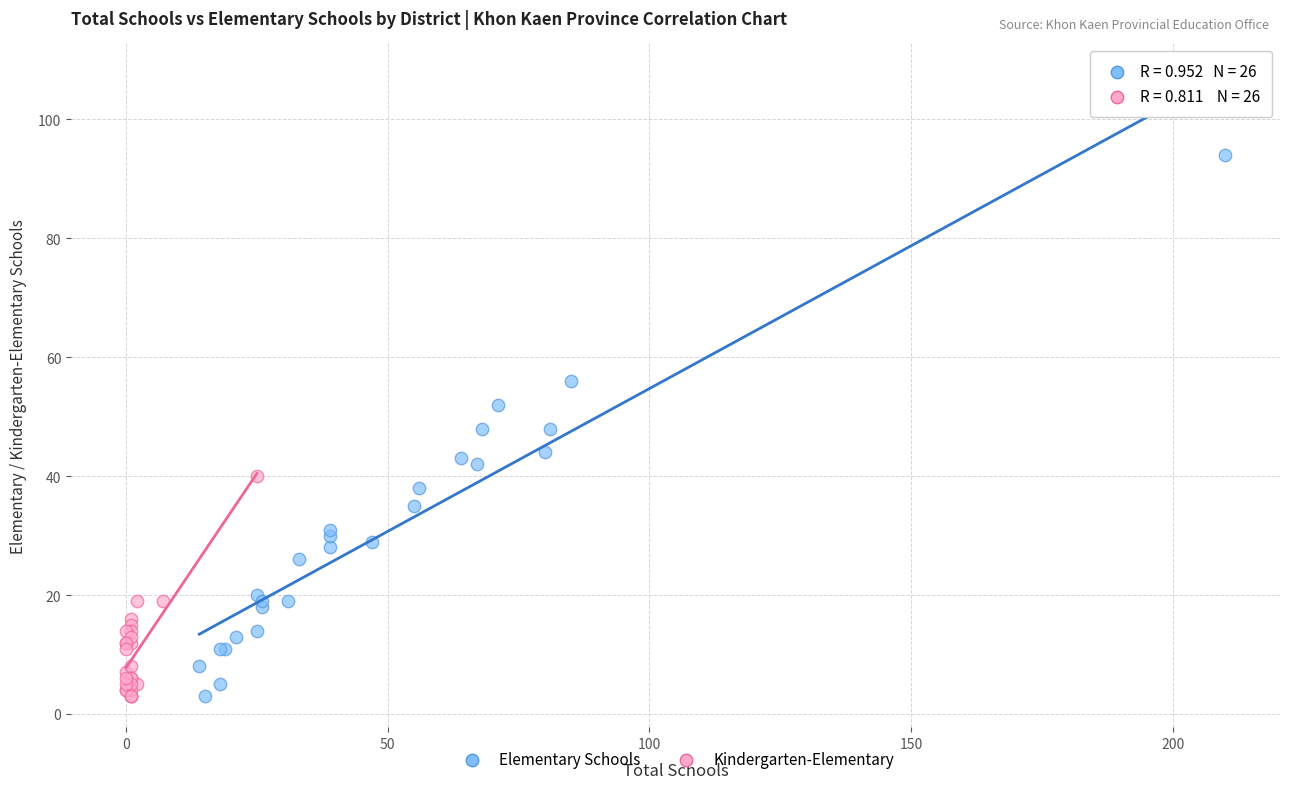

What are all the series names shown in the legend?

Elementary Schools, Kindergarten-Elementary